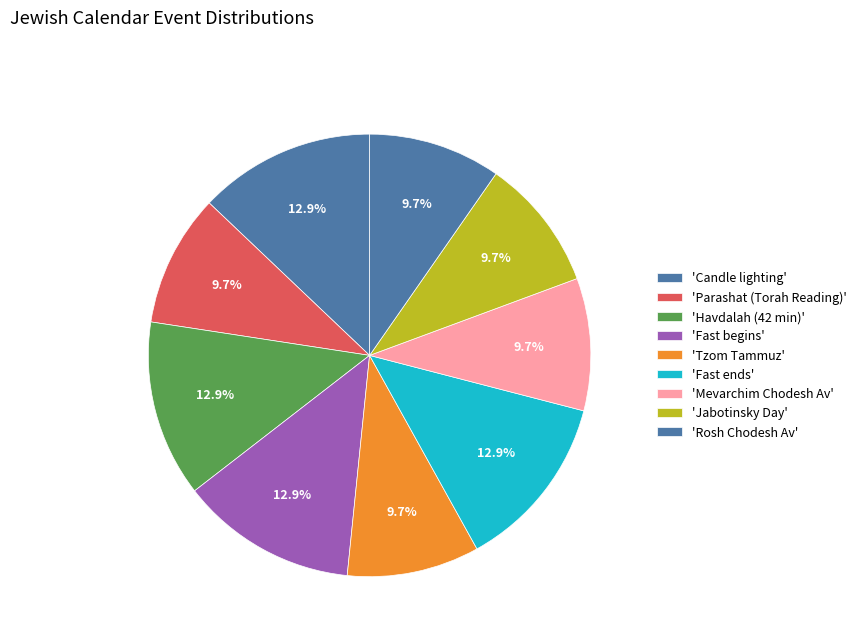

Count the number of slices in the pie.

9